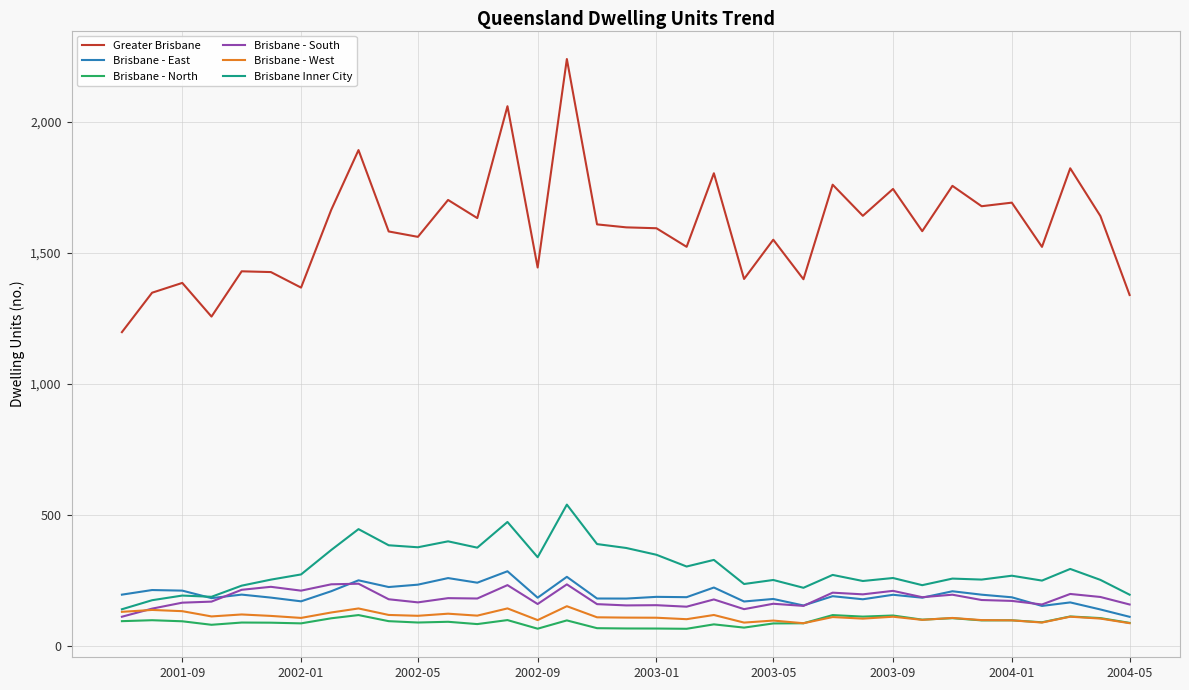

Which series has the largest total across all categories?

Greater Brisbane